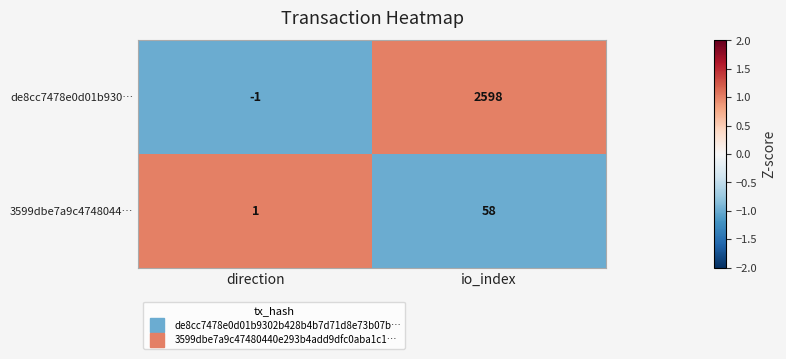

Read the 3599dbe7a9c4748044… value at io_index, to the nearest 5.

60